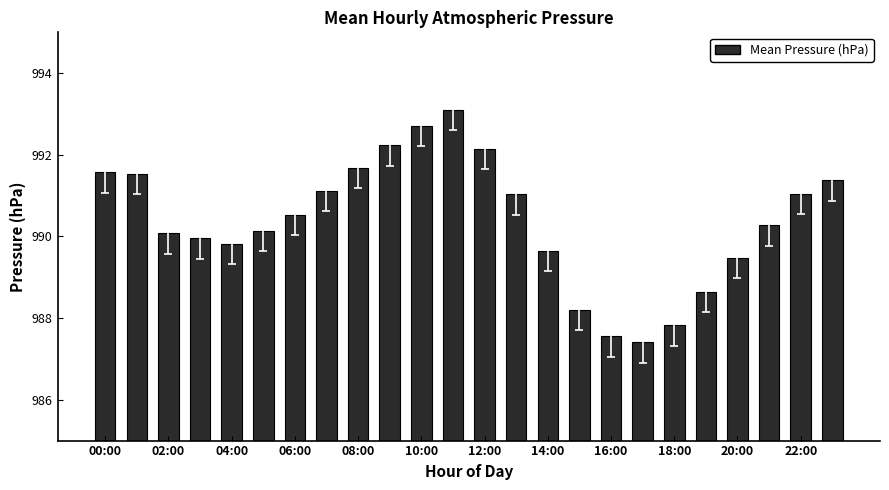

Does the chart contain any negative values?

No